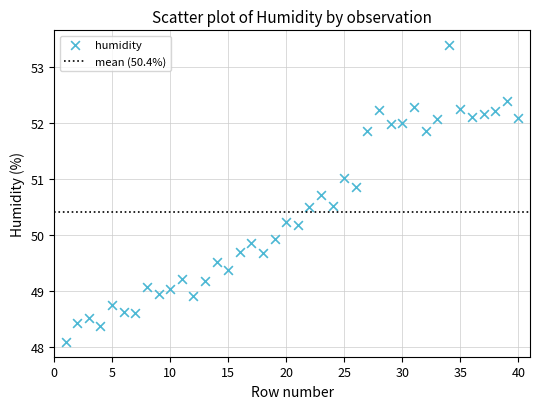

What is the range of X values (max minus min)?

39.0